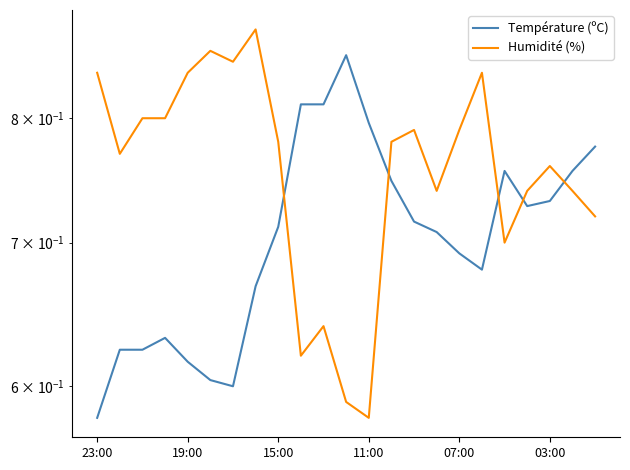

At how many categories does at least one series exceed 0?

23